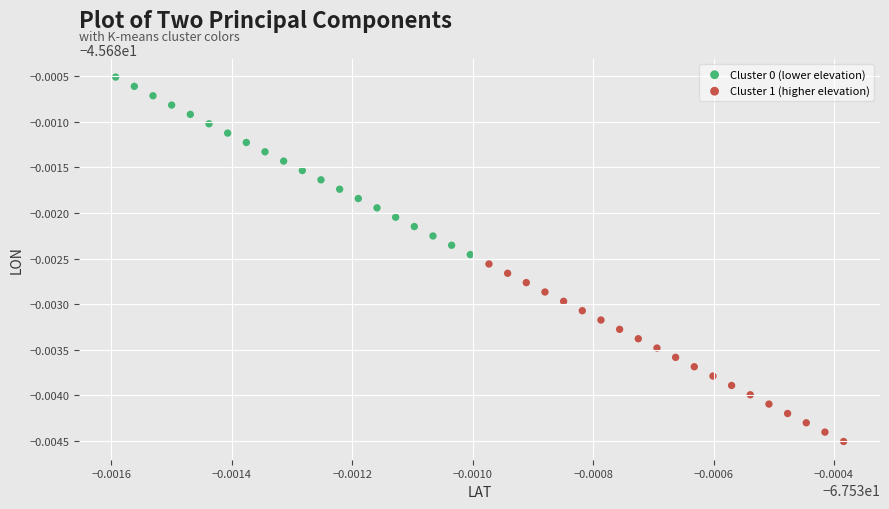

Which series reaches the maximum Y coordinate?

Cluster 0 (lower elevation)